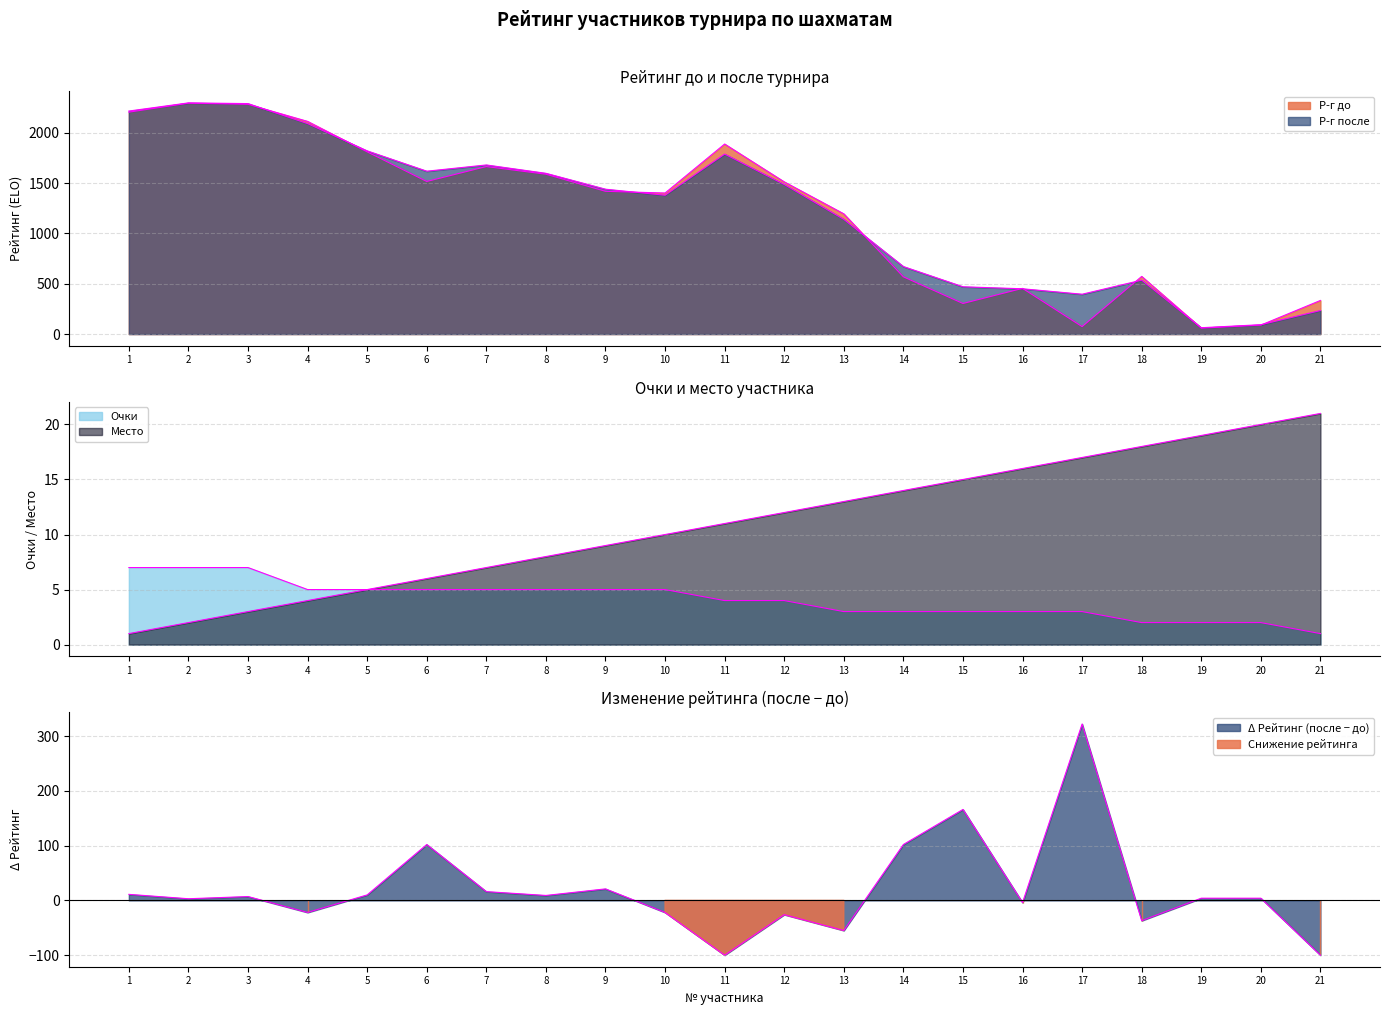

True or false: Очки and Р-г до cross at least once.

False